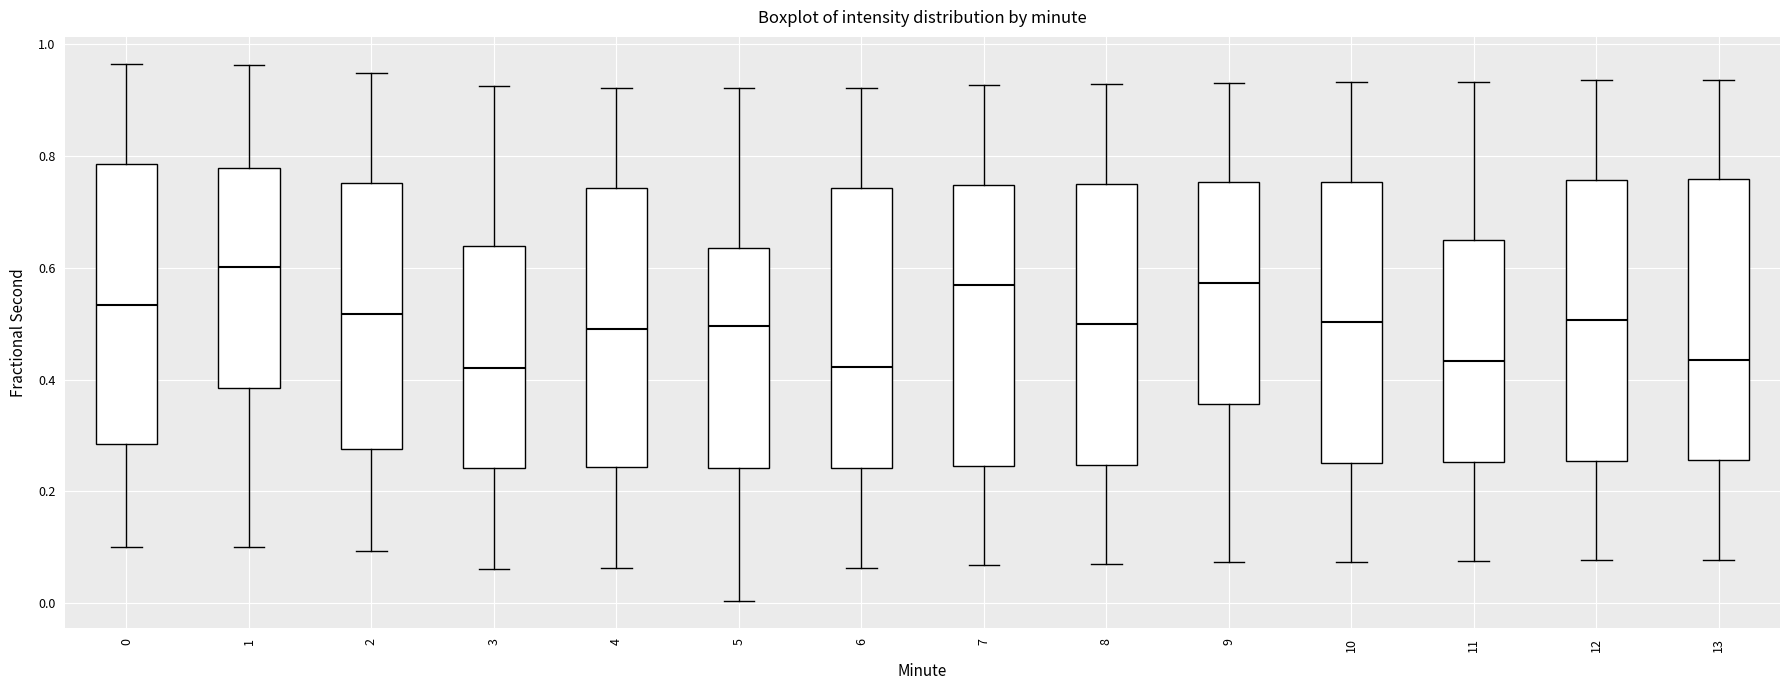

Reading left to right, read every box against the y-axis: the position of its median line, the range the box covers, and the ends of its whiskers. The values are not printed on the chart, so give them approximately, as read against the axis.

0: median 0.54, box 0.28 to 0.78, whiskers 0.10 to 0.96
1: median 0.60, box 0.38 to 0.78, whiskers 0.10 to 0.96
2: median 0.52, box 0.28 to 0.76, whiskers 0.10 to 0.94
3: median 0.42, box 0.24 to 0.64, whiskers 0.06 to 0.92
4: median 0.50, box 0.24 to 0.74, whiskers 0.06 to 0.92
5: median 0.50, box 0.24 to 0.64, whiskers 0.00 to 0.92
6: median 0.42, box 0.24 to 0.74, whiskers 0.06 to 0.92
7: median 0.56, box 0.24 to 0.74, whiskers 0.06 to 0.92
8: median 0.50, box 0.24 to 0.76, whiskers 0.08 to 0.92
9: median 0.58, box 0.36 to 0.76, whiskers 0.08 to 0.94
10: median 0.50, box 0.26 to 0.76, whiskers 0.08 to 0.94
11: median 0.44, box 0.26 to 0.64, whiskers 0.08 to 0.94
12: median 0.50, box 0.26 to 0.76, whiskers 0.08 to 0.94
13: median 0.44, box 0.26 to 0.76, whiskers 0.08 to 0.94